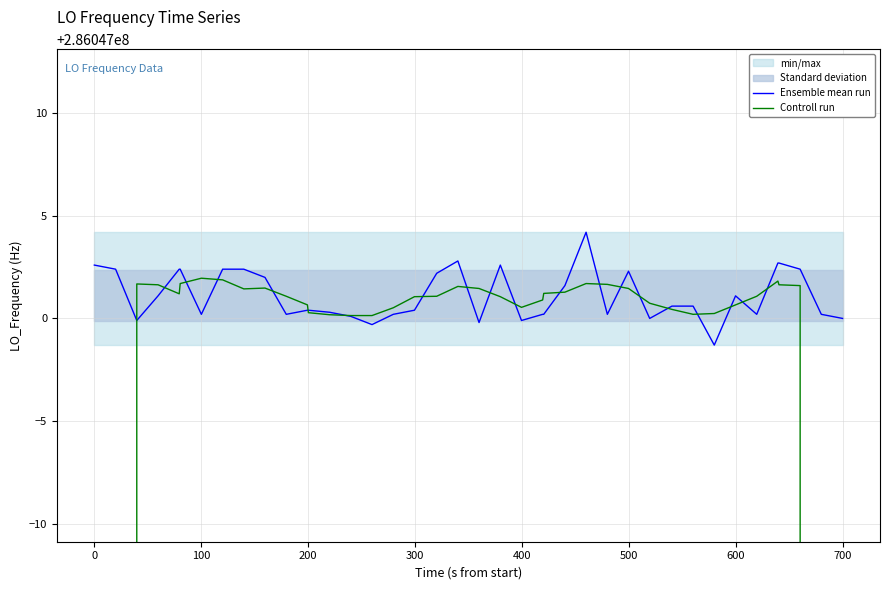

How many lines are shown in the chart?

2